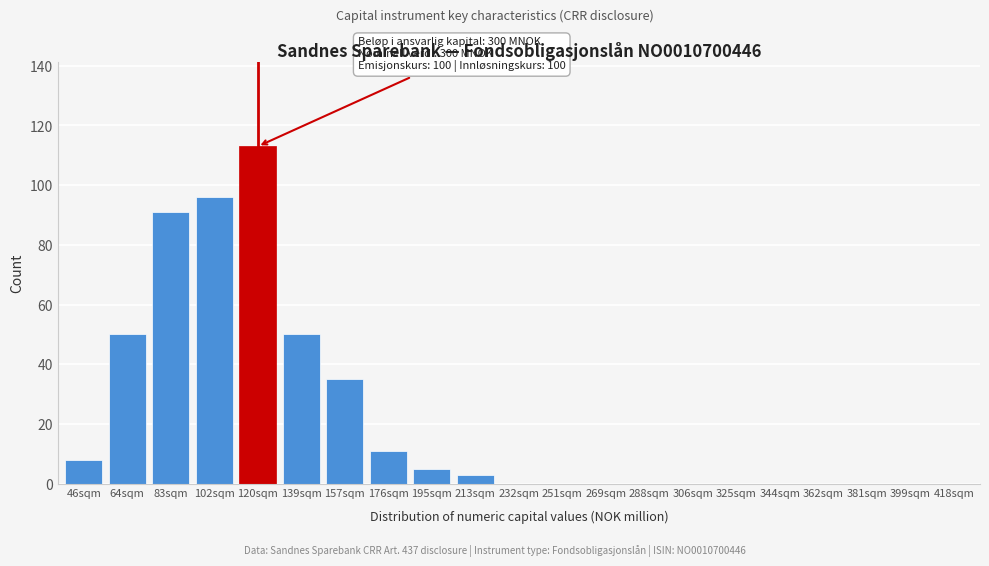

Reading left to right, extract all data points from this chart.

46sqm=8	64sqm=50	83sqm=91	102sqm=96	120sqm=113	139sqm=50	157sqm=35	176sqm=11	195sqm=5	213sqm=3	232sqm=0	251sqm=0	269sqm=0	288sqm=0	306sqm=0	325sqm=0	344sqm=0	362sqm=0	381sqm=0	399sqm=0	418sqm=0